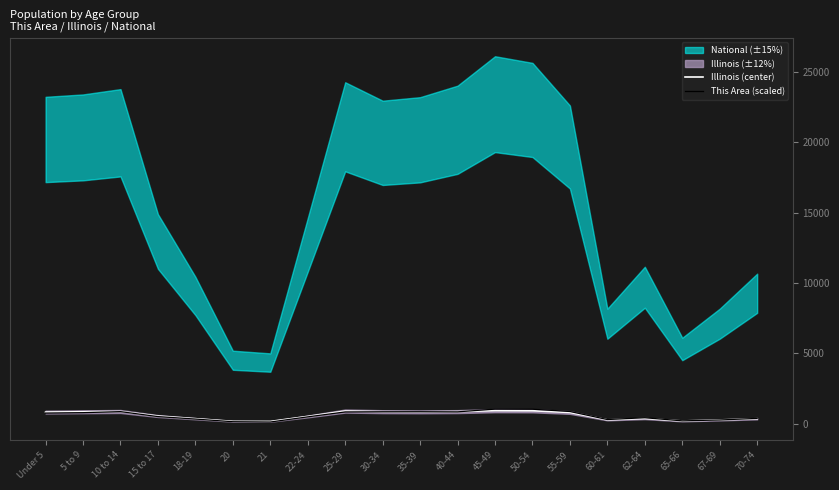

List the labels in order of This Area (scaled) value, smallest first.

21, 20, 65-66, 67-69, 60-61, 18-19, 70-74, 62-64, 22-24, 15 to 17, Under 5, 5 to 9, 25-29, 40-44, 30-34, 35-39, 10 to 14, 55-59, 50-54, 45-49